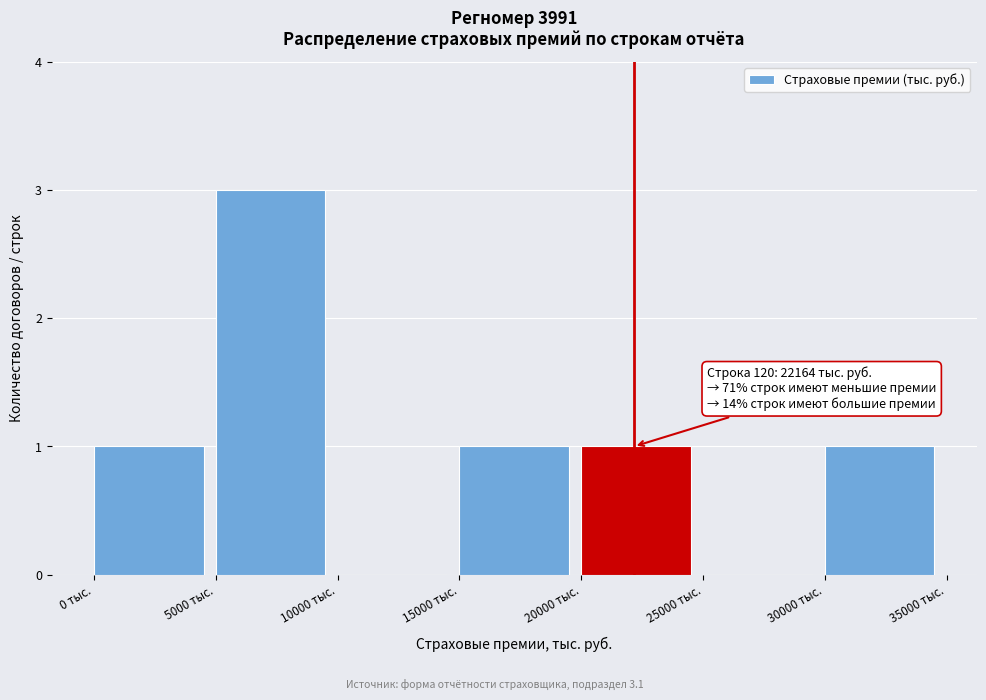

Over which range of the x-axis is the bar tallest?

5000 to 10000